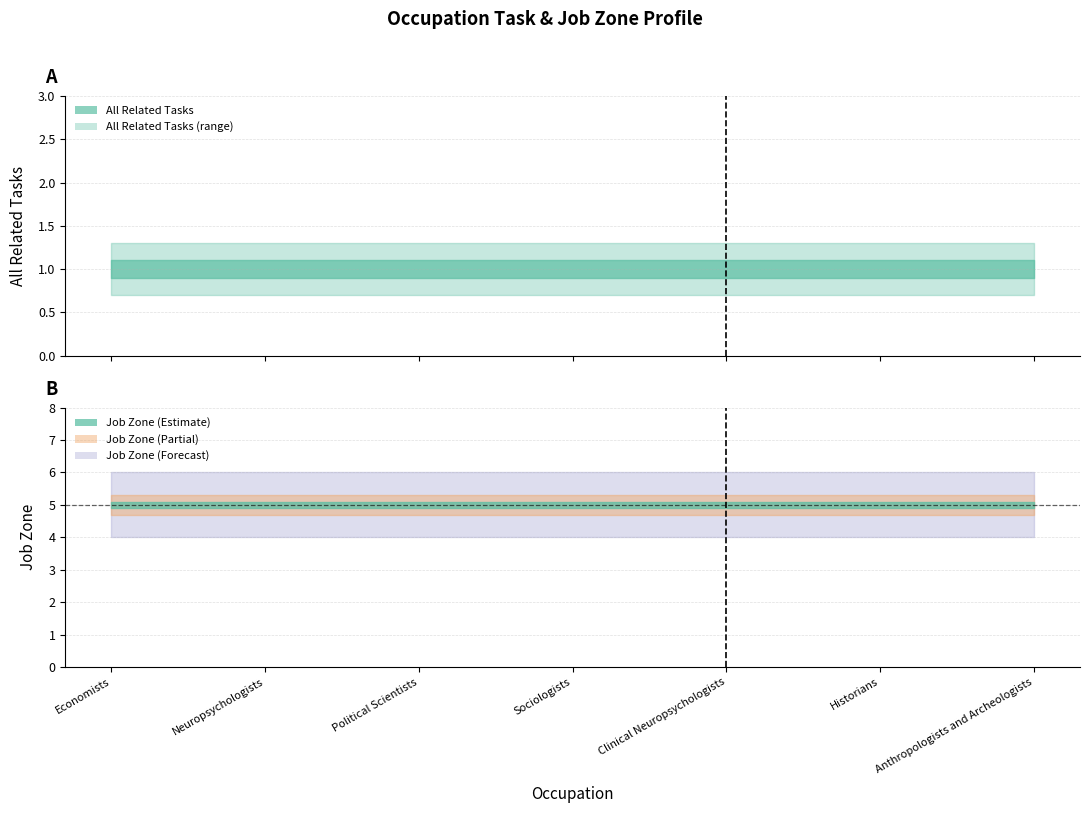

List the labels in order of All Related Tasks value, smallest first.

Economists, Neuropsychologists, Political Scientists, Sociologists, Clinical Neuropsychologists, Historians, Anthropologists and Archeologists